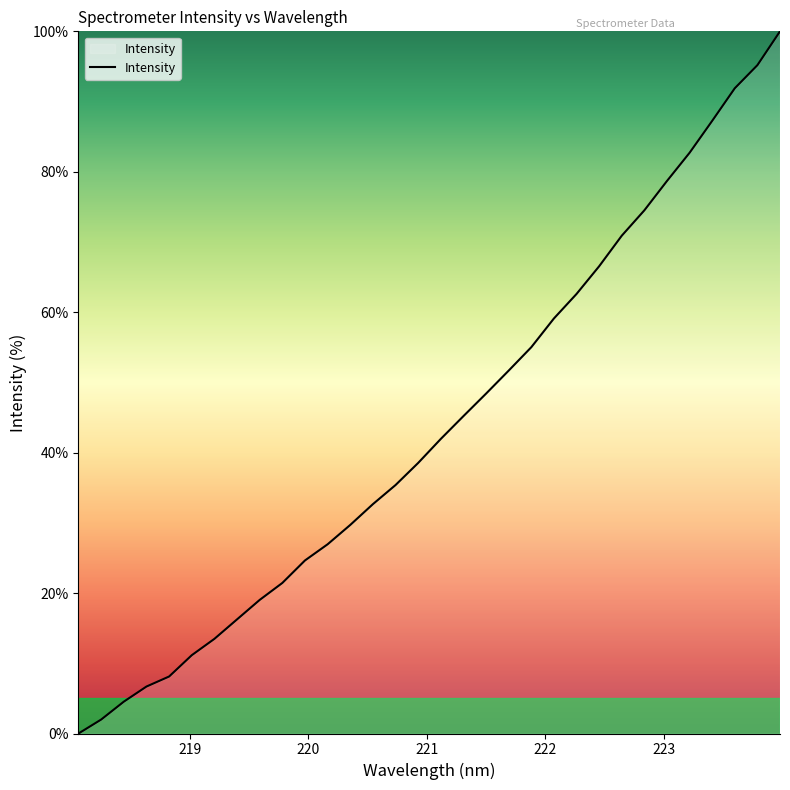

What is the greatest value displayed?

100.0